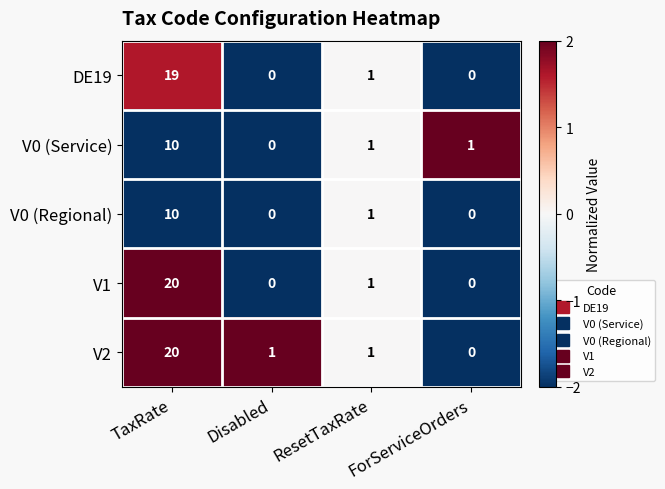

What is the difference between the maximum and minimum values in the V1 series?

20